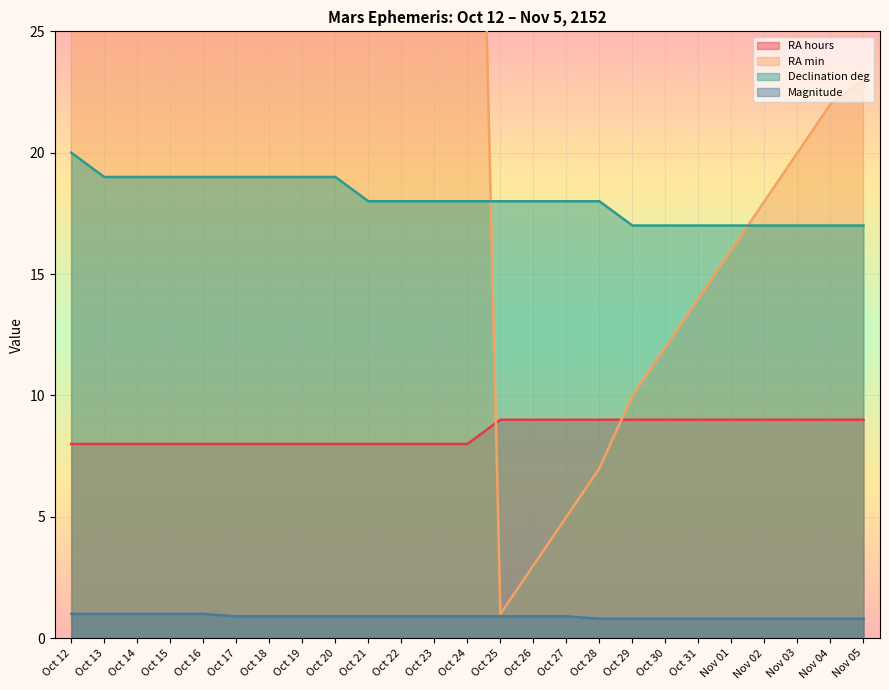

What is the difference between the second highest and second lowest values in the RA hours series?

1.0